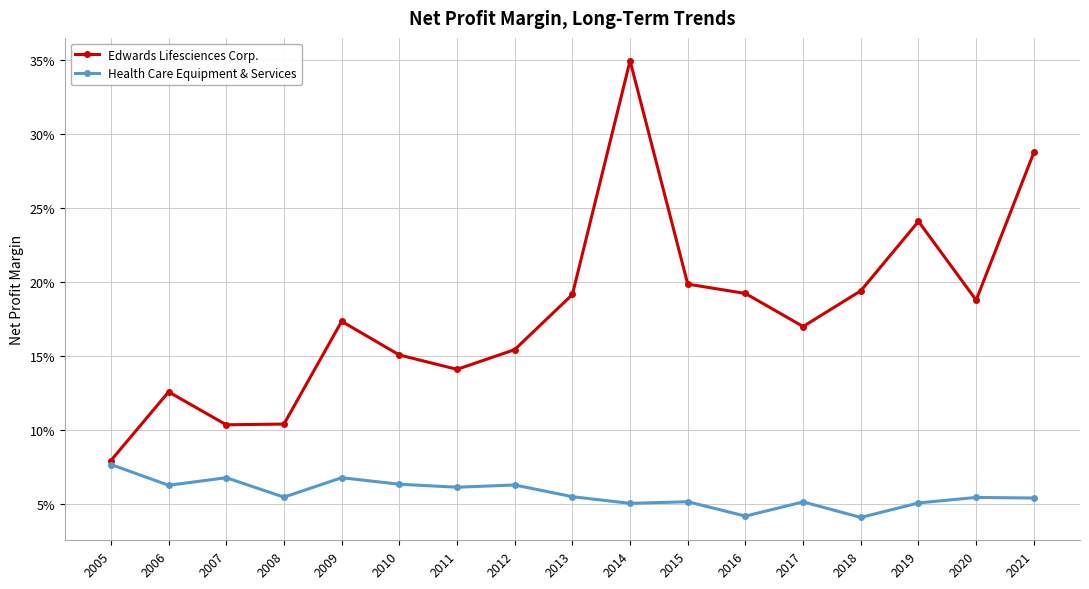

What is the difference between the Edwards Lifesciences Corp. values at 2008 and 2017?

0.1